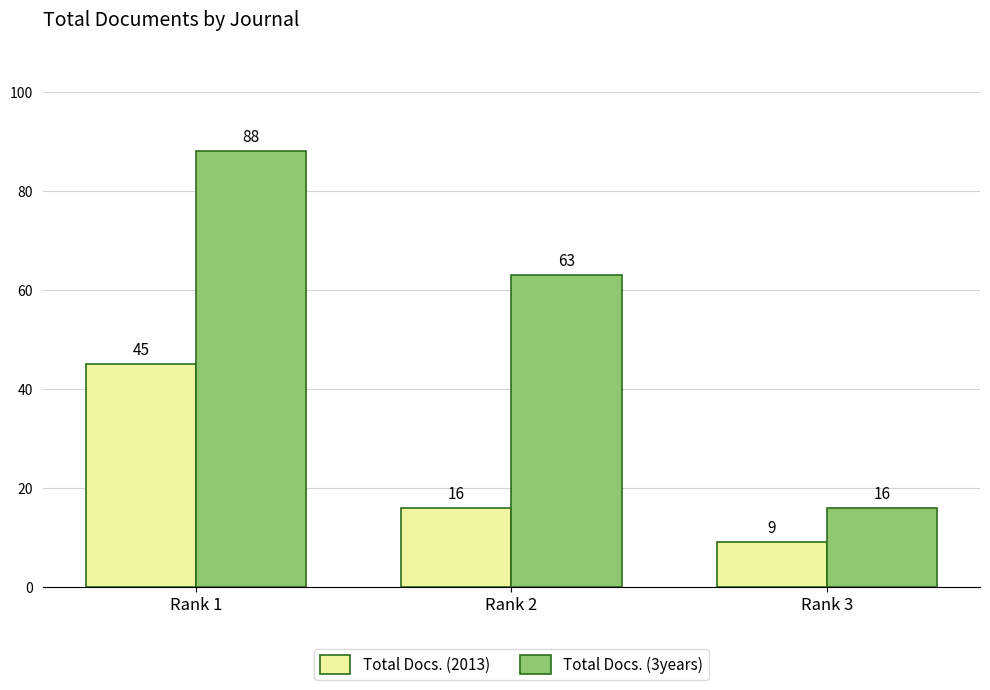

How many values in the Total Docs. (2013) series are below 16?

1